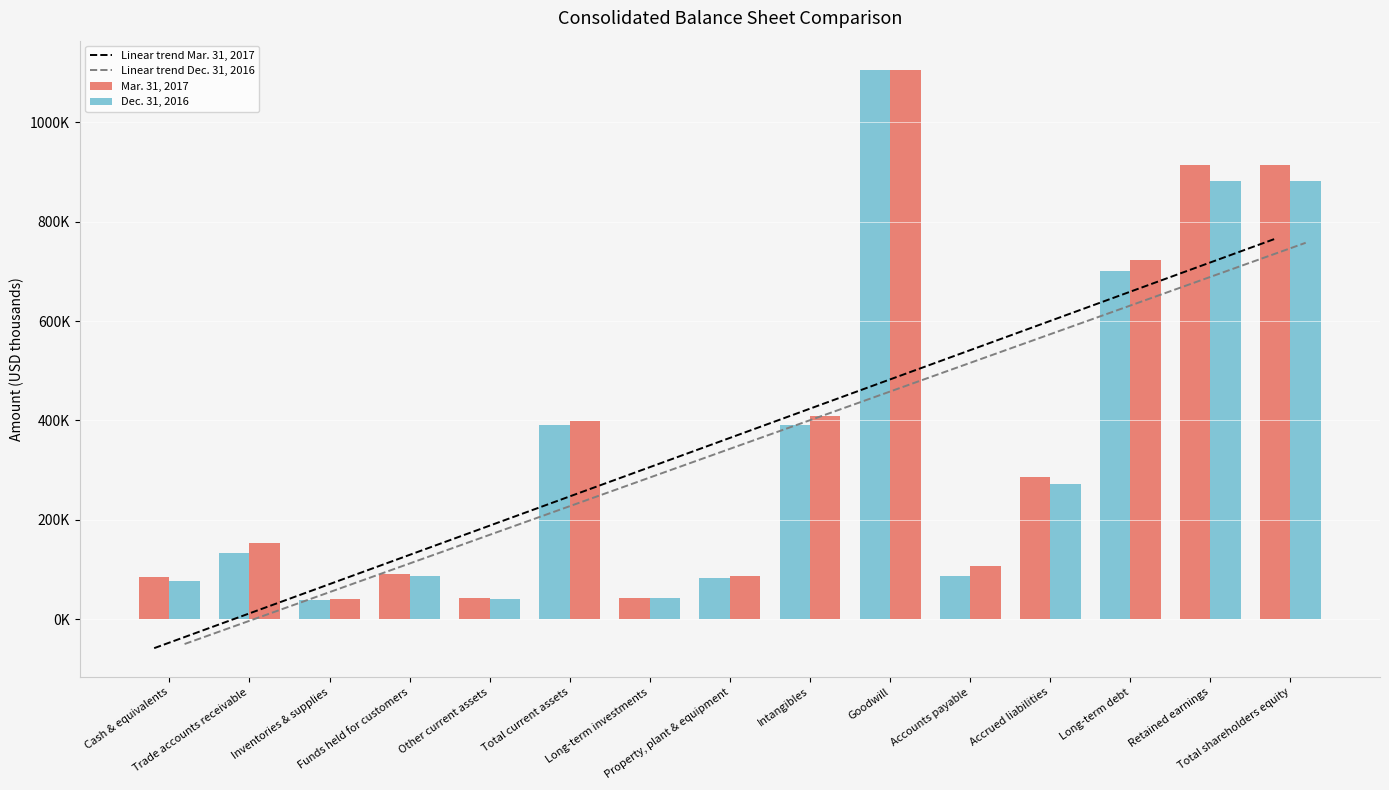

List the labels in order of Linear trend Dec. 31, 2016 value, largest first.

Total shareholders equity, Retained earnings, Long-term debt, Accrued liabilities, Accounts payable, Goodwill, Intangibles, Property, plant & equipment, Long-term investments, Total current assets, Other current assets, Funds held for customers, Inventories & supplies, Trade accounts receivable, Cash & equivalents